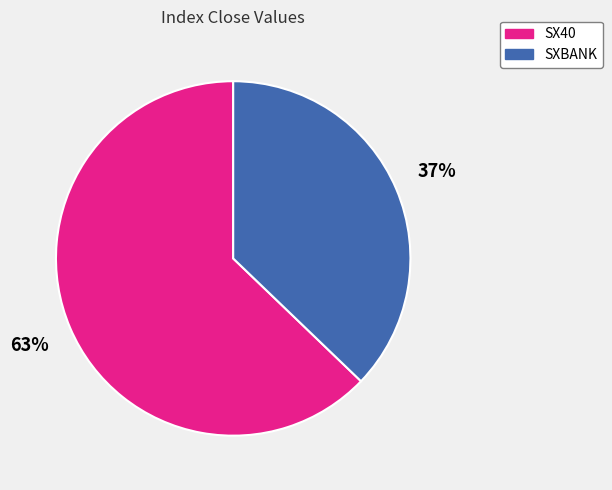

What percentage is the SXBANK slice, to the nearest percent?

37%